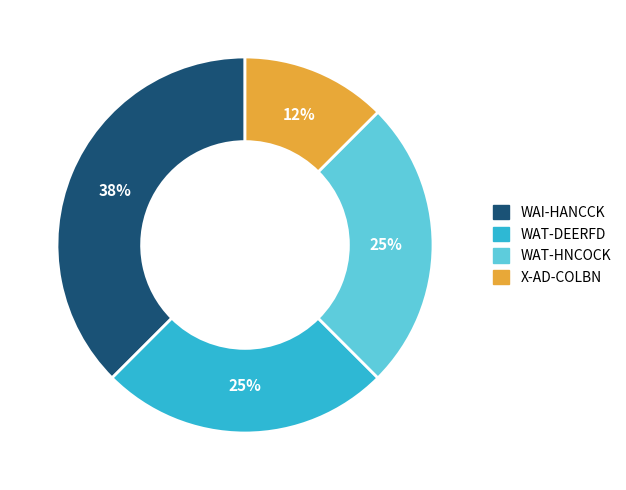

To the nearest percent, what is the average slice percentage?

25%